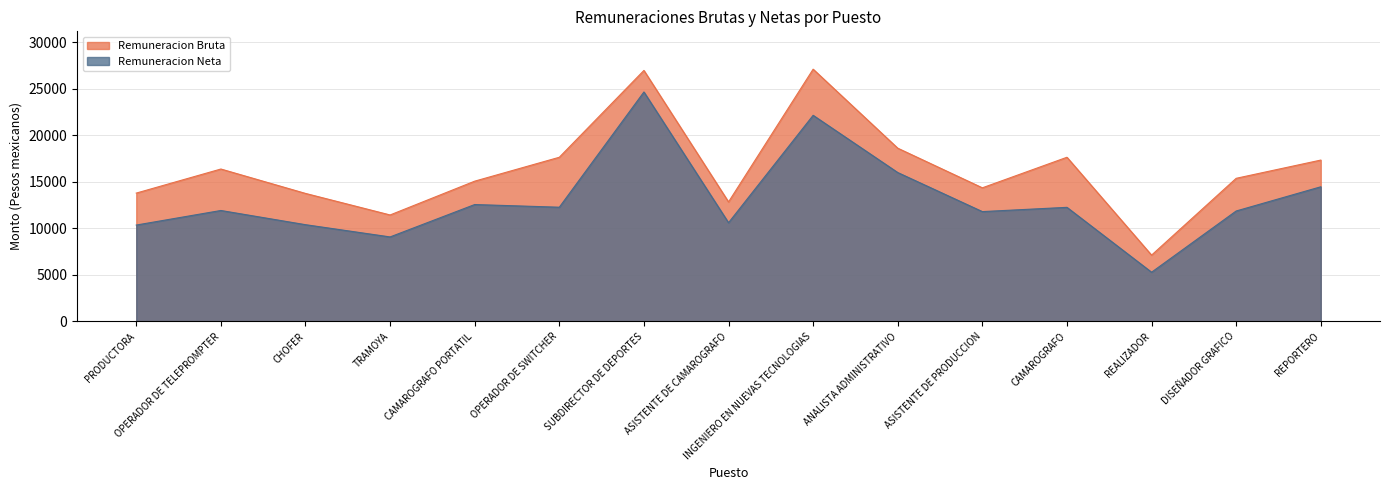

What is the difference between the Remuneracion Bruta values at OPERADOR DE TELEPROMPTER and OPERADOR DE SWITCHER?

1264.6